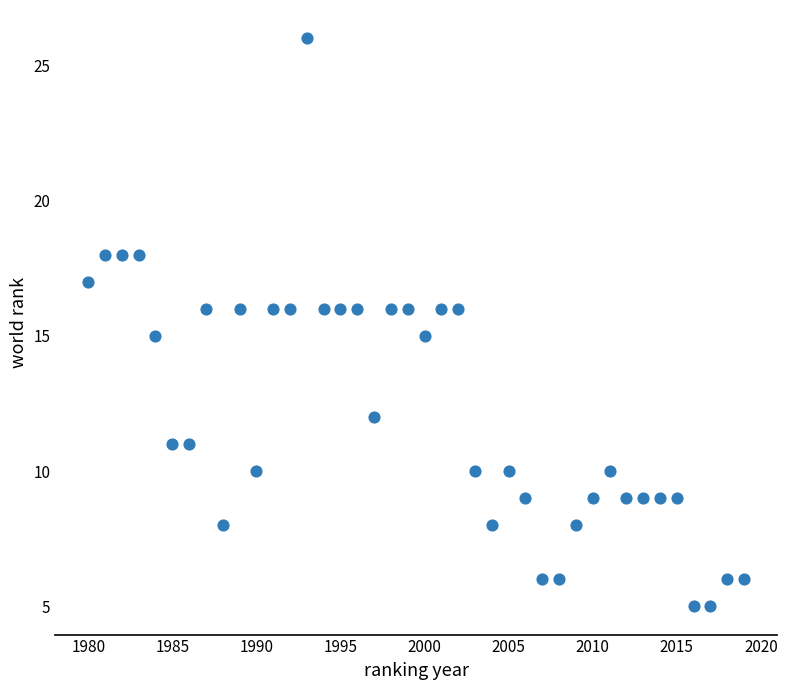

What is the range of Y values (max minus min)?

21